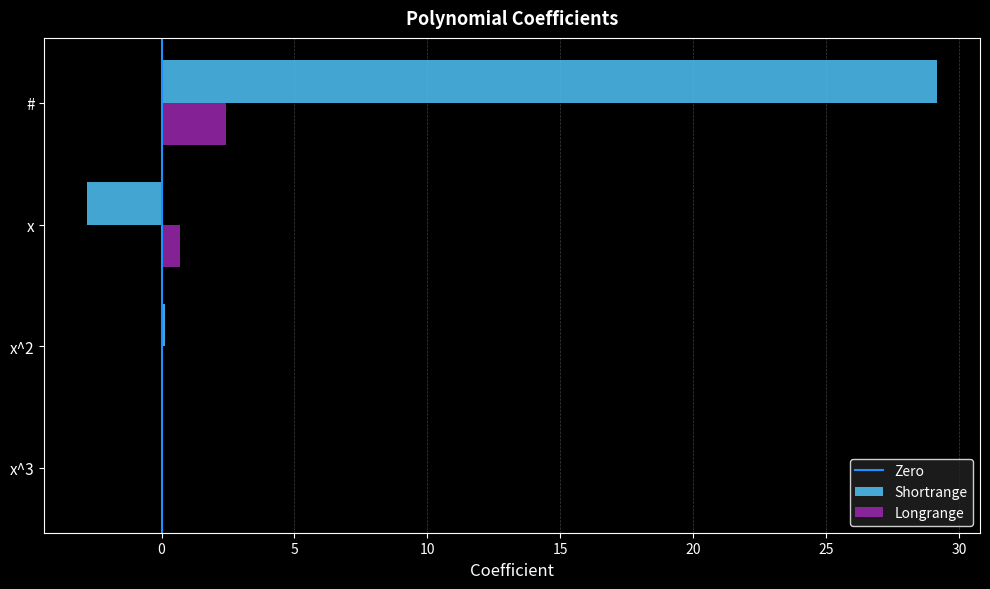

Between x^2 and #, which series saw the biggest shift?

Shortrange